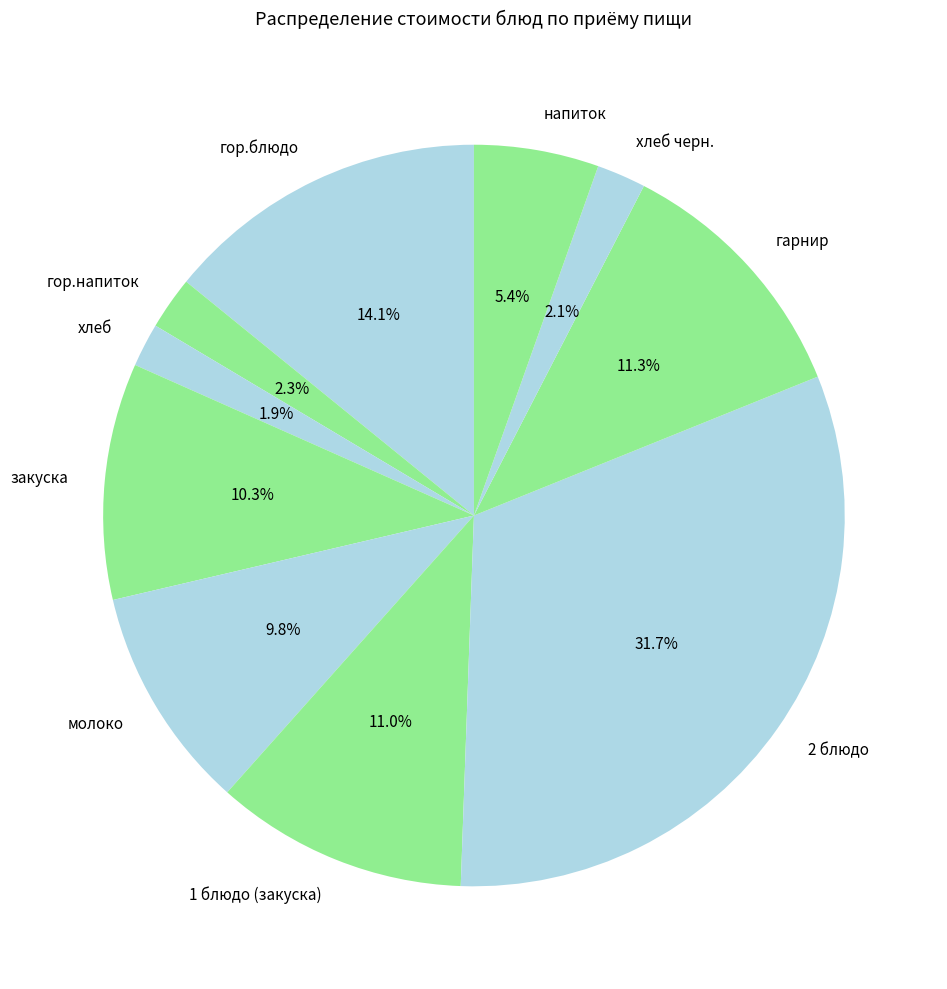

Between закуска and хлеб черн., which is larger?

закуска